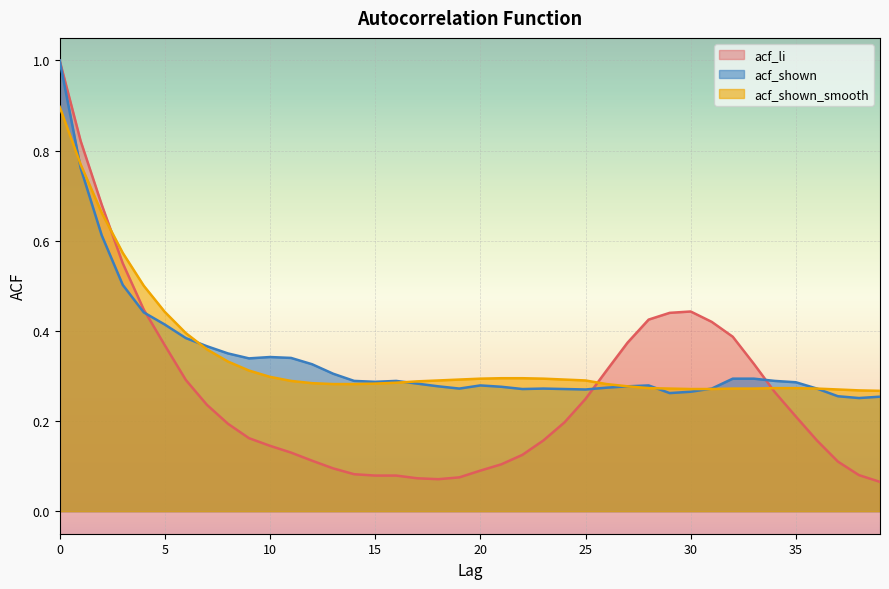

Reading left to right, list all the values displayed in this chart.

acf_li: 0=1.0	1=0.8	2=0.7	3=0.6	4=0.4	5=0.4	6=0.3	7=0.2	8=0.2	9=0.2	10=0.1	11=0.1	12=0.1	13=0.1	14=0.1	15=0.1	16=0.1	17=0.1	18=0.1	19=0.1	20=0.1	21=0.1	22=0.1	23=0.2	24=0.2	25=0.2	26=0.3	27=0.4	28=0.4	29=0.4	30=0.4	31=0.4	32=0.4	33=0.3	34=0.3	35=0.2	36=0.2	37=0.1	38=0.1	39=0.1
acf_shown: 0=1.0	1=0.8	2=0.6	3=0.5	4=0.4	5=0.4	6=0.4	7=0.4	8=0.3	9=0.3	10=0.3	11=0.3	12=0.3	13=0.3	14=0.3	15=0.3	16=0.3	17=0.3	18=0.3	19=0.3	20=0.3	21=0.3	22=0.3	23=0.3	24=0.3	25=0.3	26=0.3	27=0.3	28=0.3	29=0.3	30=0.3	31=0.3	32=0.3	33=0.3	34=0.3	35=0.3	36=0.3	37=0.3	38=0.3	39=0.3
acf_shown_smooth: 0=0.9	1=0.8	2=0.7	3=0.6	4=0.5	5=0.4	6=0.4	7=0.4	8=0.3	9=0.3	10=0.3	11=0.3	12=0.3	13=0.3	14=0.3	15=0.3	16=0.3	17=0.3	18=0.3	19=0.3	20=0.3	21=0.3	22=0.3	23=0.3	24=0.3	25=0.3	26=0.3	27=0.3	28=0.3	29=0.3	30=0.3	31=0.3	32=0.3	33=0.3	34=0.3	35=0.3	36=0.3	37=0.3	38=0.3	39=0.3